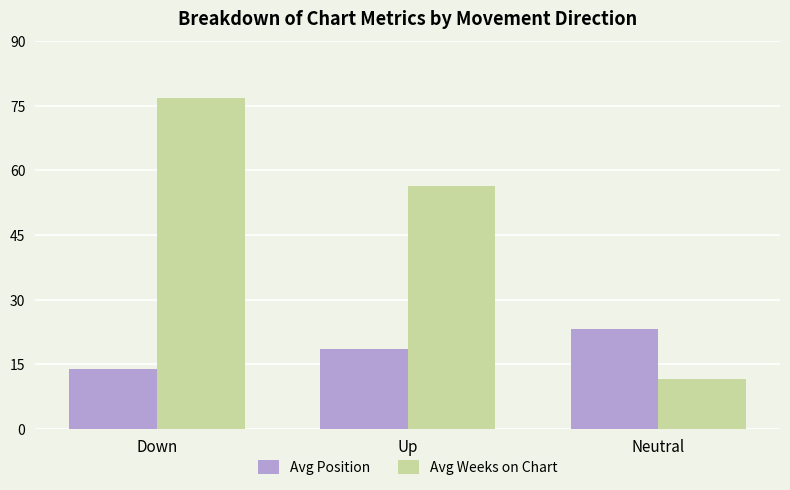

How many series are shown in this chart?

2